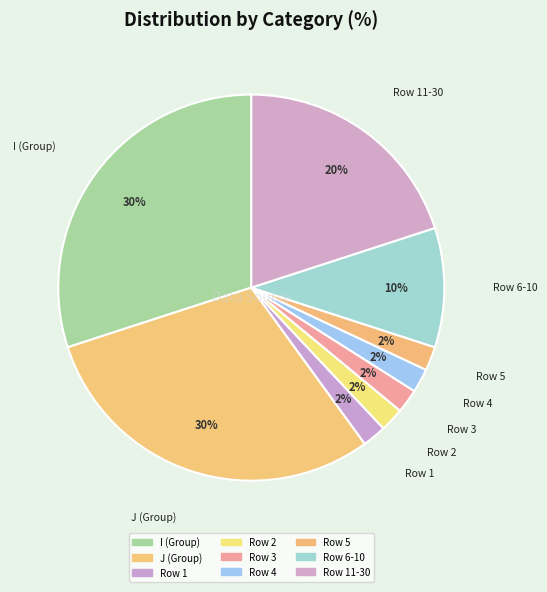

Is there any slice that represents more than half of the pie?

No